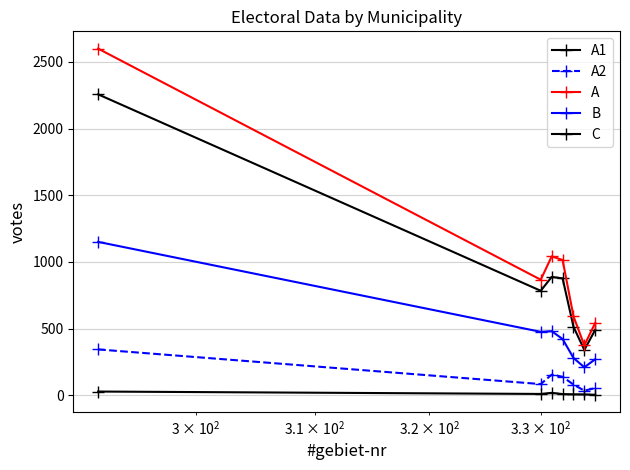

How many values in the A series are below 866?

3